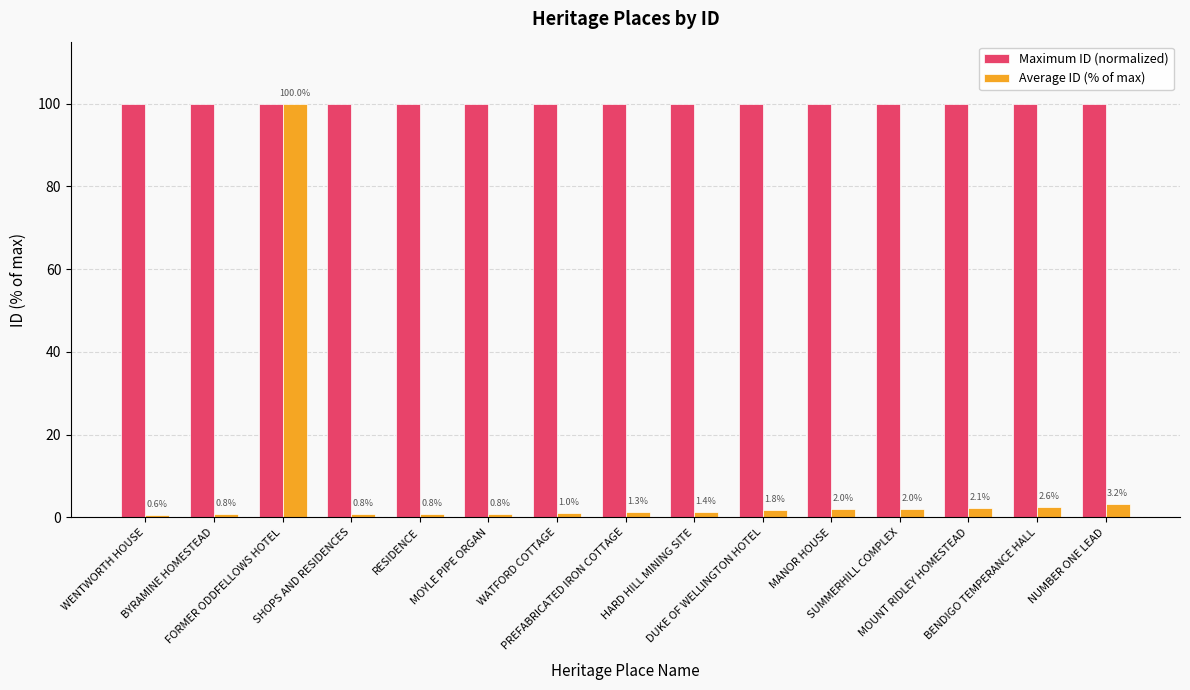

What value does the Maximum ID (normalized) series have at MOYLE PIPE ORGAN?

100.0